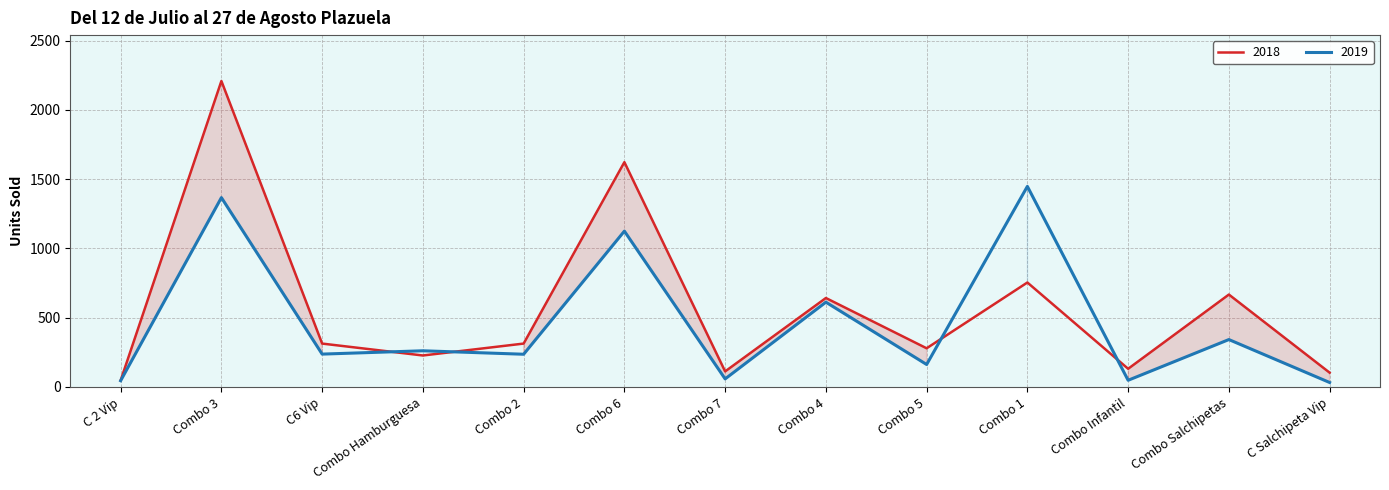

True or false: 2019 and 2018 intersect in this chart.

True